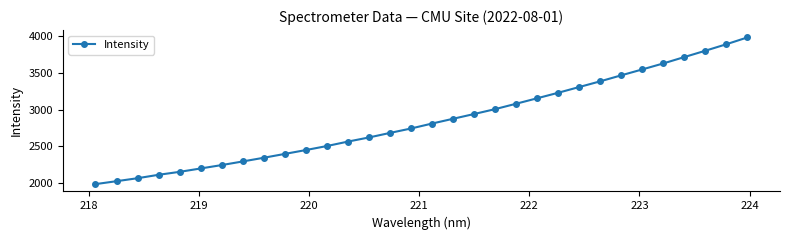

What is the smallest value displayed?

1985.1